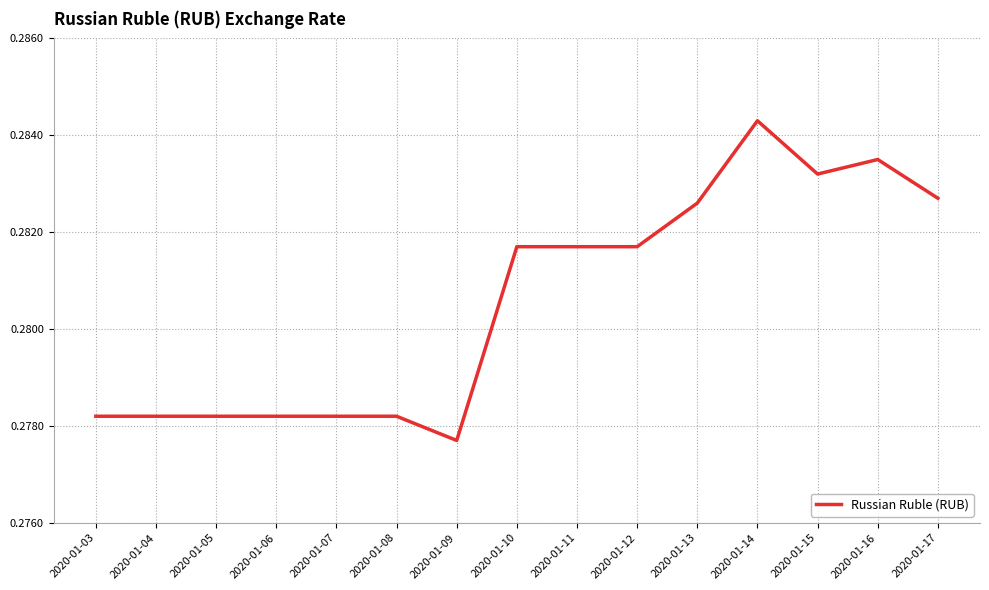

Which category has the lowest value across all series?

2020-01-09